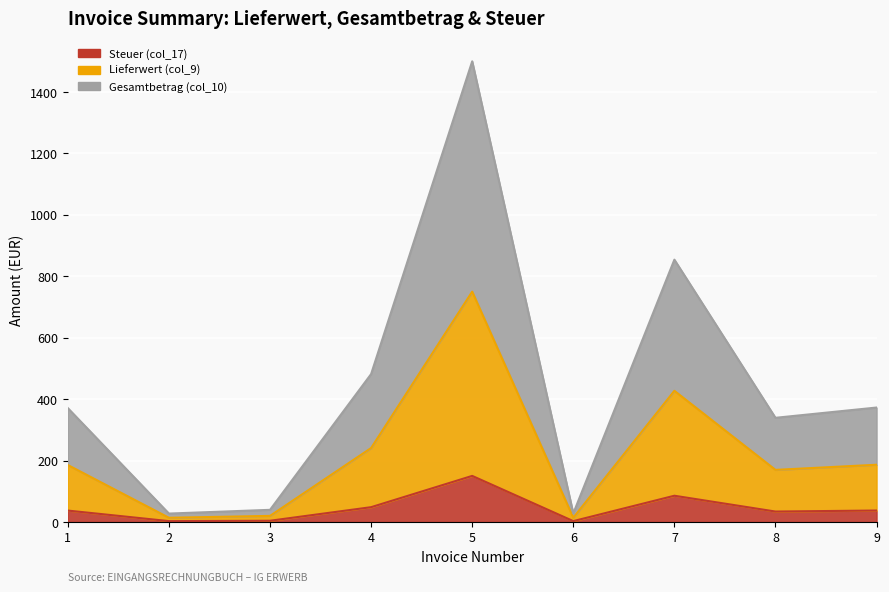

Rank the series by their average value, from lowest to highest.

Steuer (col_17), Lieferwert (col_9), Gesamtbetrag (col_10)